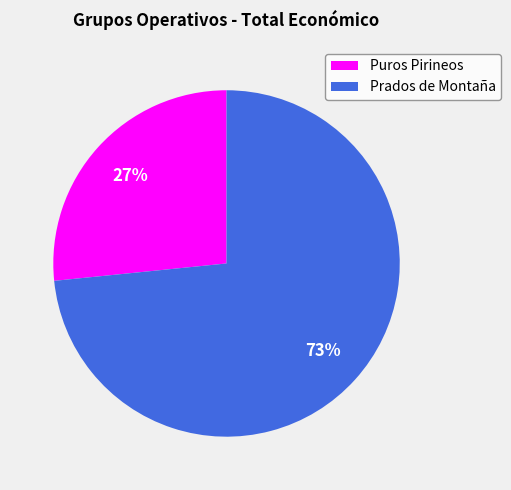

Is it true that Prados de Montaña is 73% of the pie?

True